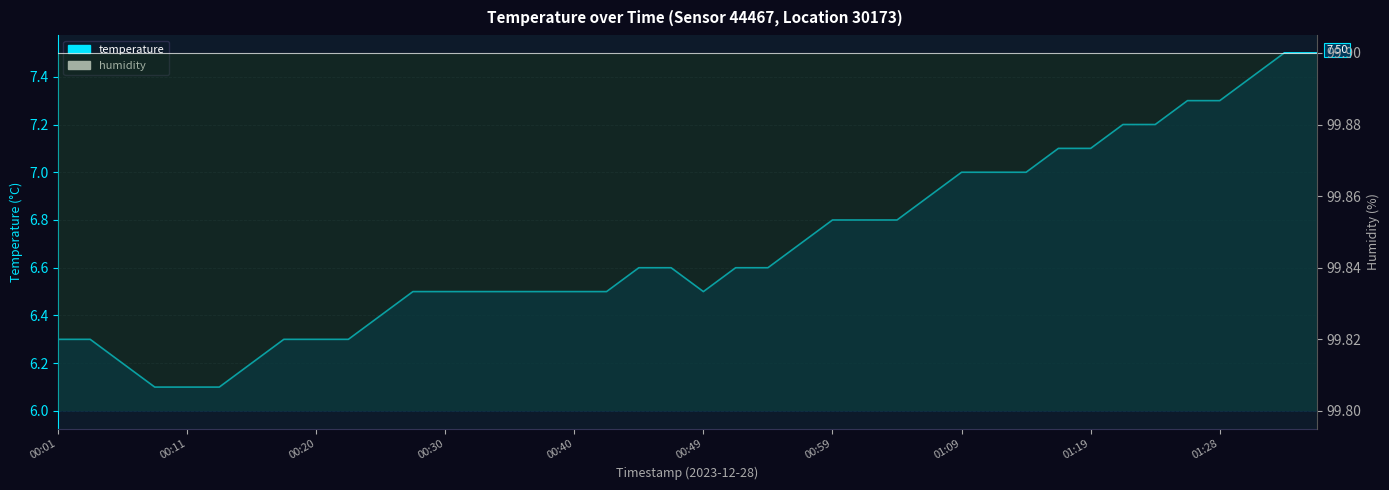

What is the average value of the humidity series?

99.9